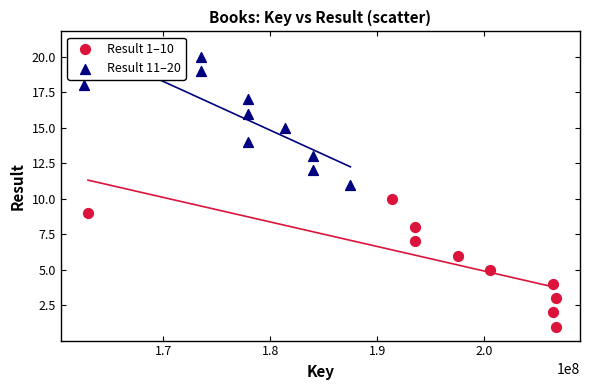

Which series contains the highest Y value?

Result 11–20